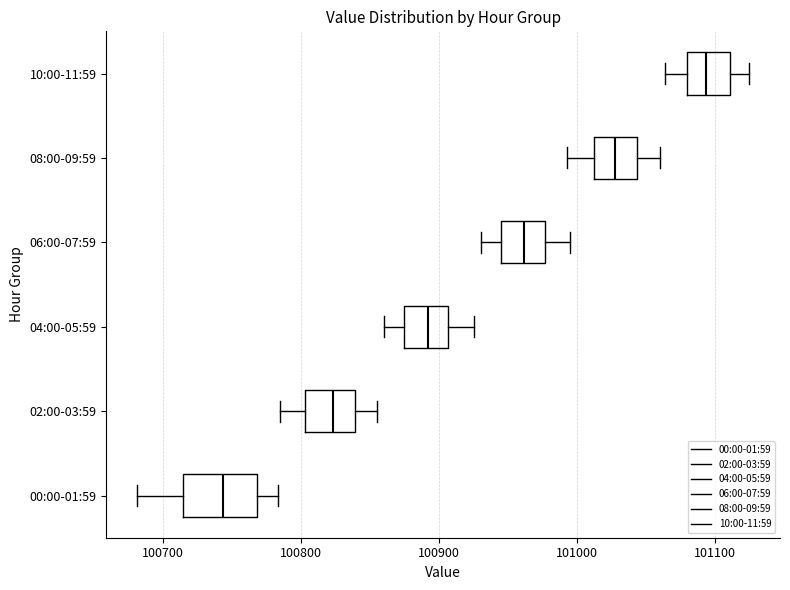

Which box's median line is the furthest to the right?

10:00-11:59